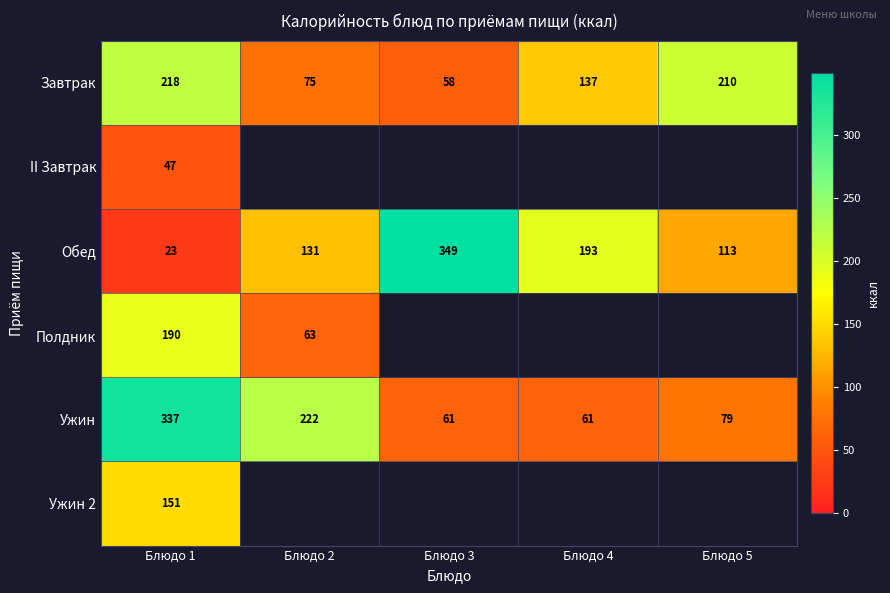

Between Блюдо 4 and Блюдо 2, which is larger?

Блюдо 4